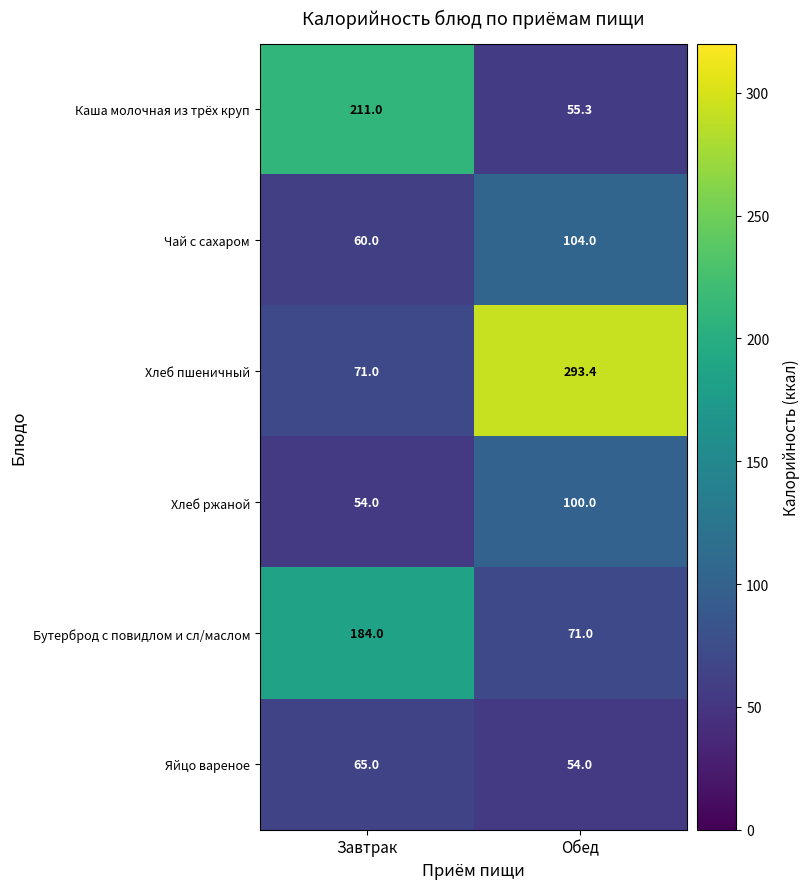

Reading left to right, list all the values displayed in this chart.

Каша молочная из трёх круп: Завтрак=211.0	Обед=55.3
Чай с сахаром: Завтрак=60.0	Обед=104.0
Хлеб пшеничный: Завтрак=71.0	Обед=293.4
Хлеб ржаной: Завтрак=54.0	Обед=100.0
Бутерброд с повидлом и сл/маслом: Завтрак=184.0	Обед=71.0
Яйцо вареное: Завтрак=65.0	Обед=54.0